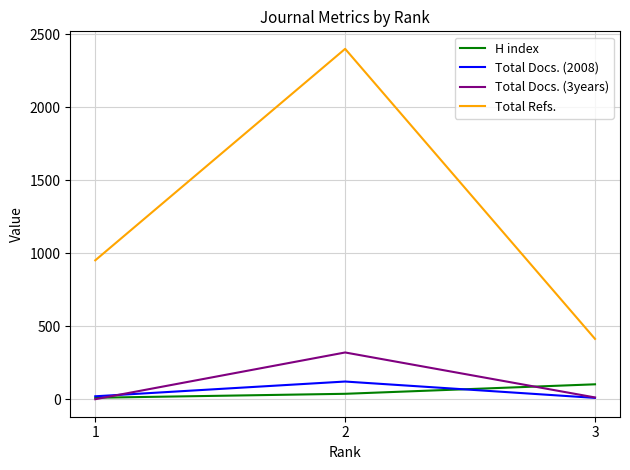

The value of Total Docs. (3years) at 2 is 320. True or false?

True